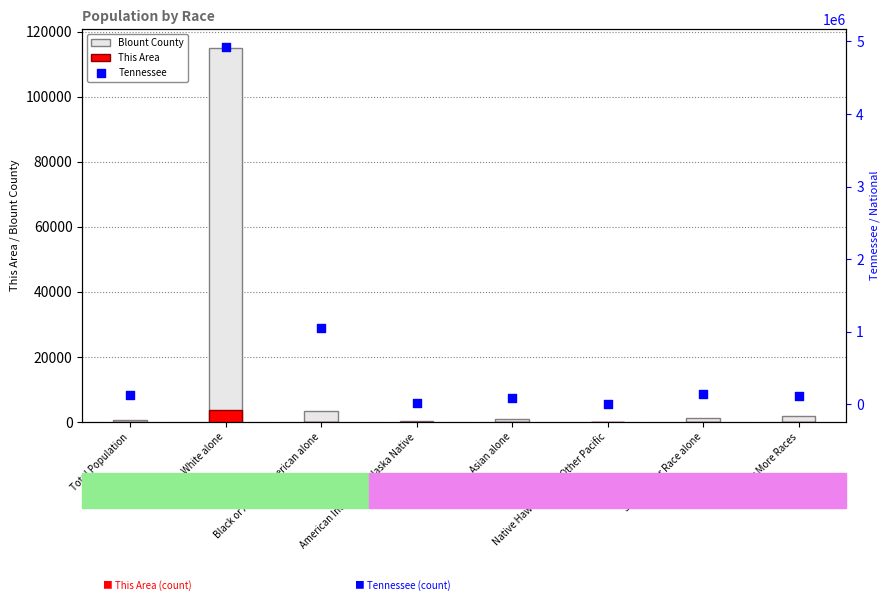

Is the value of Blount County at Native Hawaiian and Other Pacific greater than the value of This Area at Asian alone?

Yes